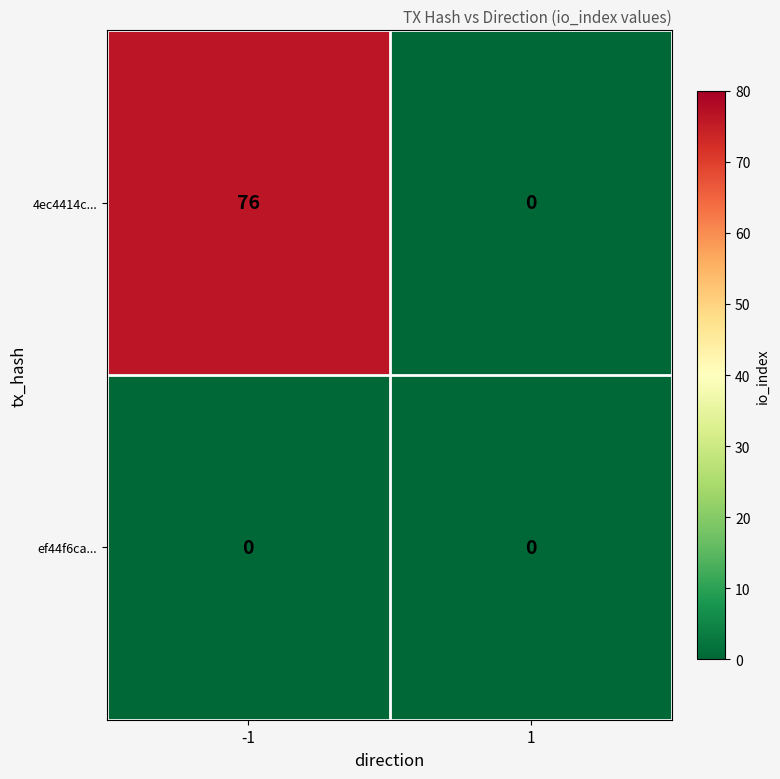

Reading left to right, what are all the values shown in this chart?

4ec4414c...: -1=76	1=0
ef44f6ca...: -1=0	1=0